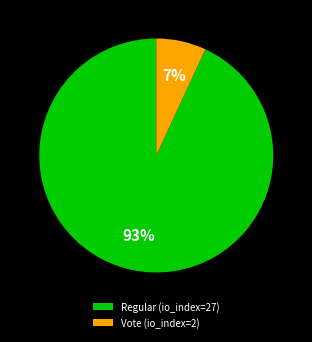

The Regular (io_index=27) slice represents 87% of the pie. True or false?

False